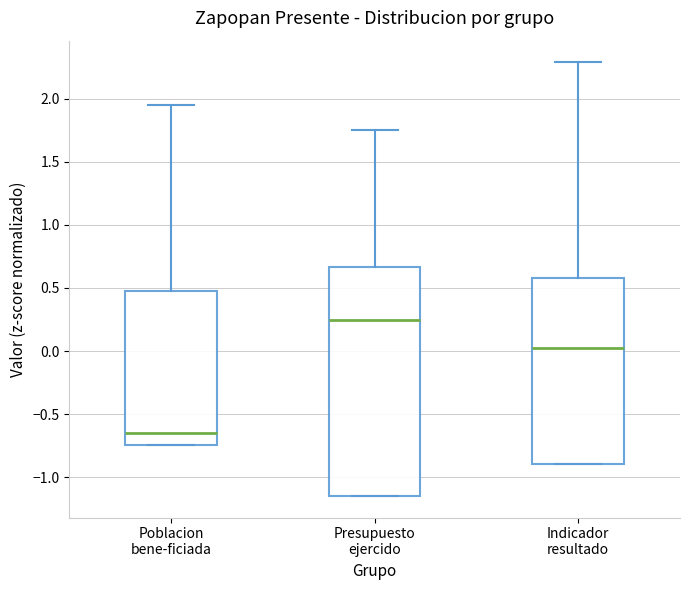

Which box has the lowest median line?

Poblacion bene­ficiada